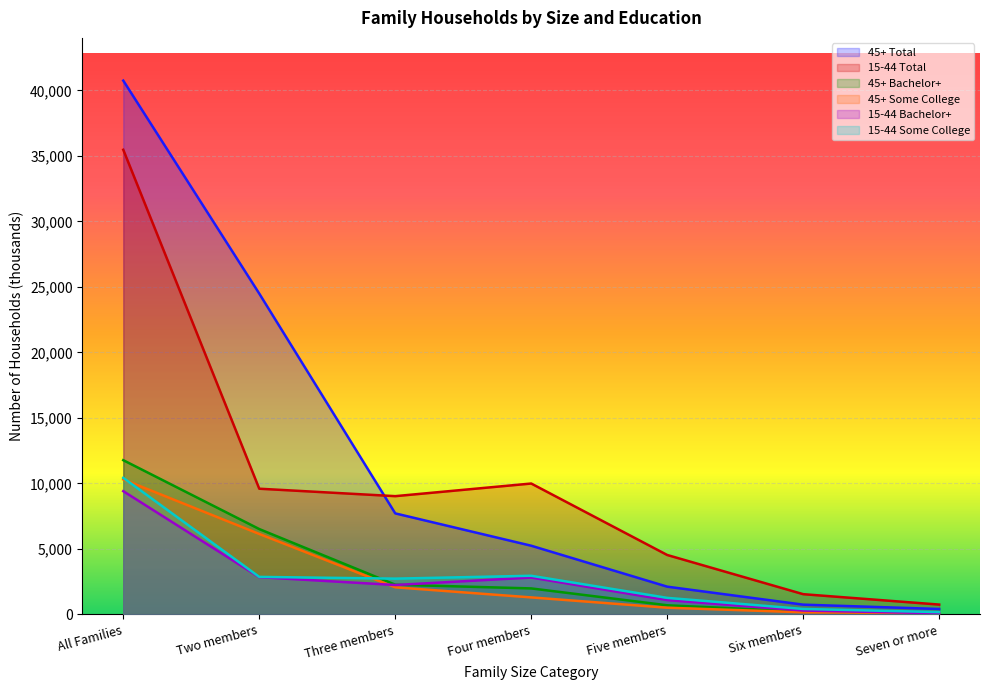

True or false: 15-44 Bachelor+ and 45+ Some College intersect in this chart.

True